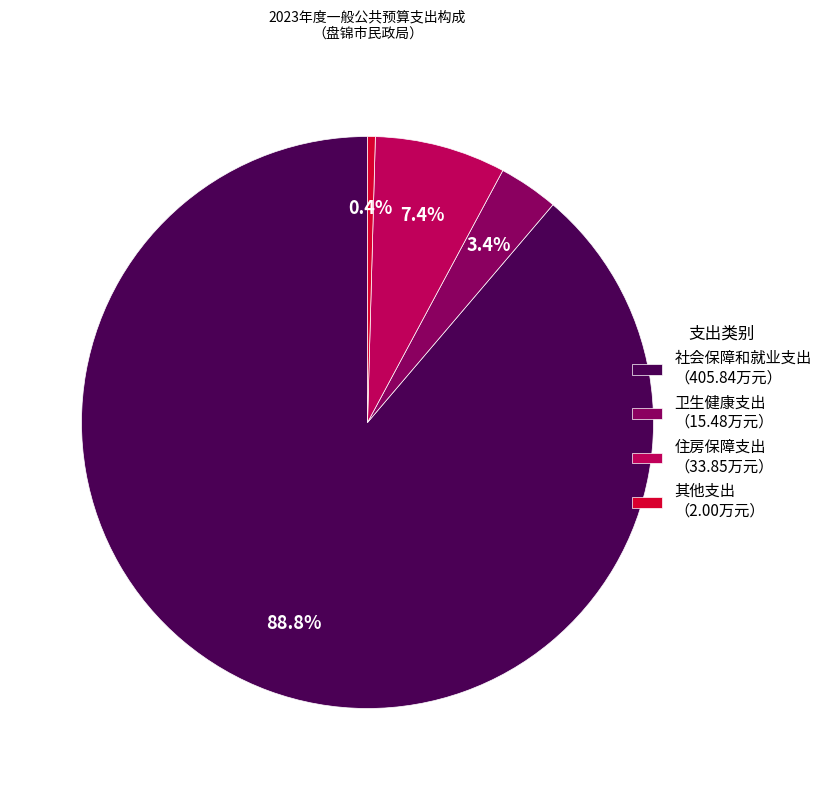

To the nearest percent, what percentage of the pie is 卫生健康支出?

3%